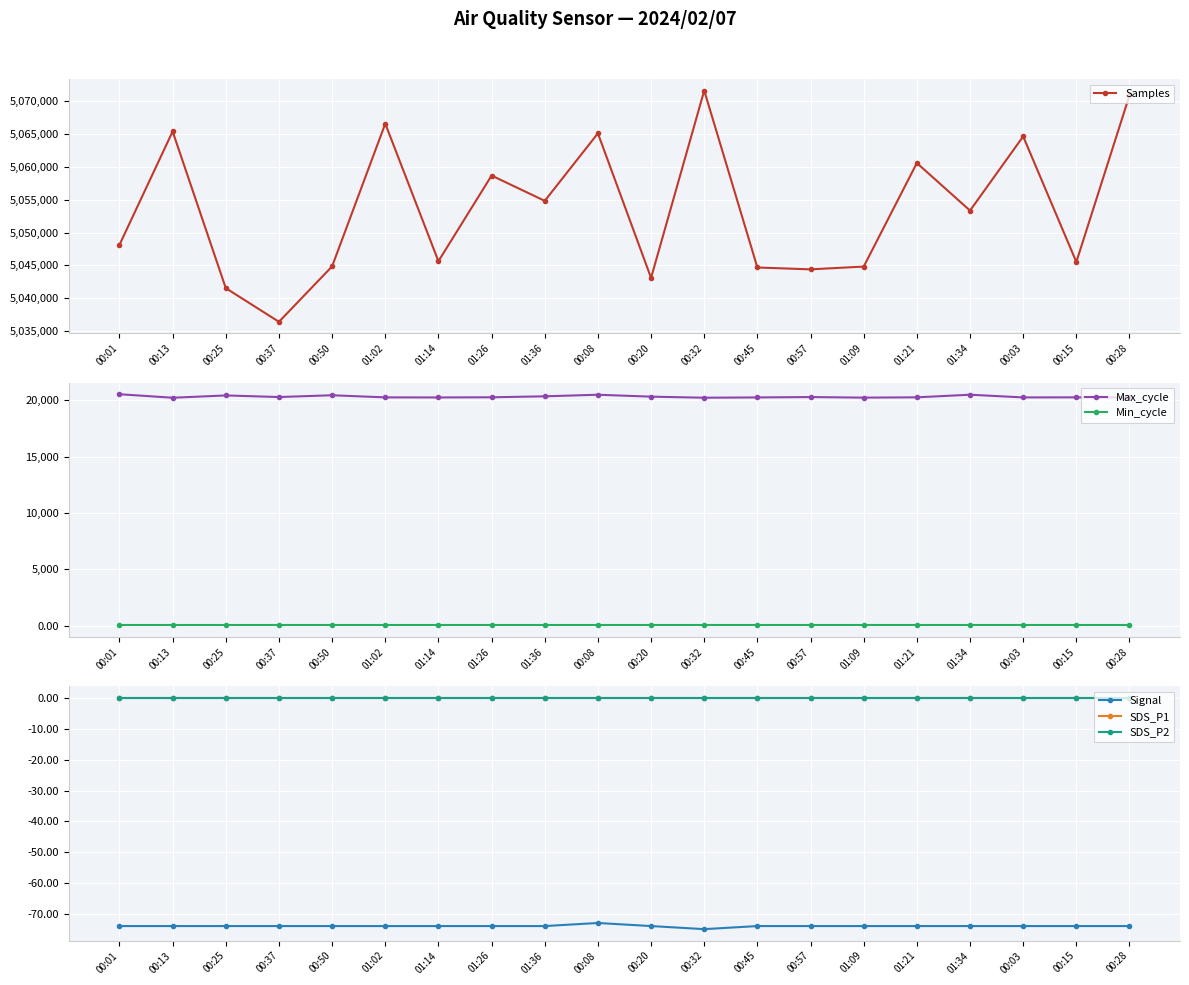

At which category is the sum across all series the highest?

00:32